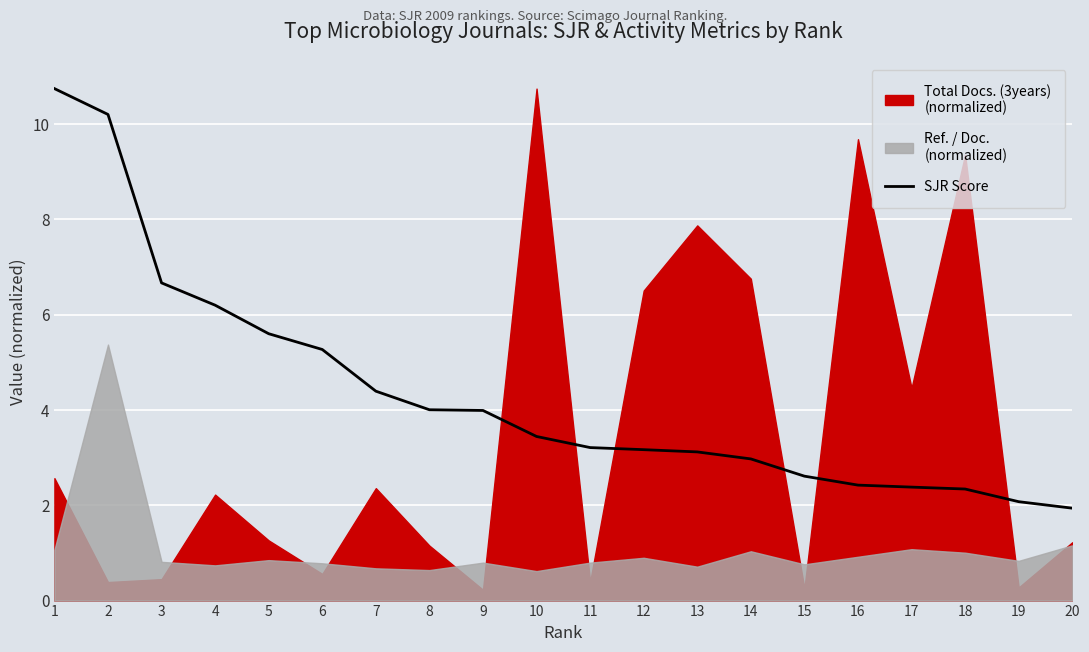

At which label is the value closest to 6?

4